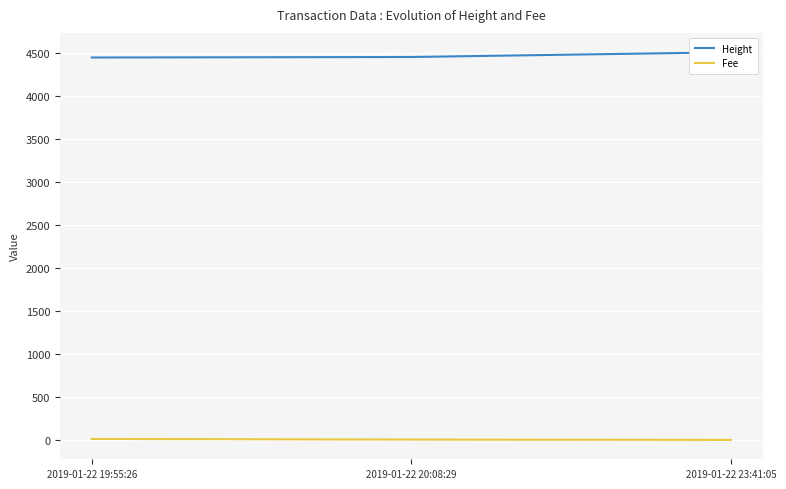

Which series changed the most between 2019-01-22 20:08:29 and 2019-01-22 23:41:05?

Height